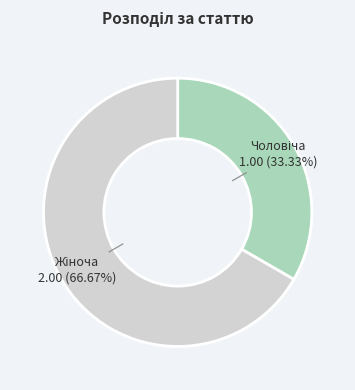

Does any single category account for the majority?

Yes